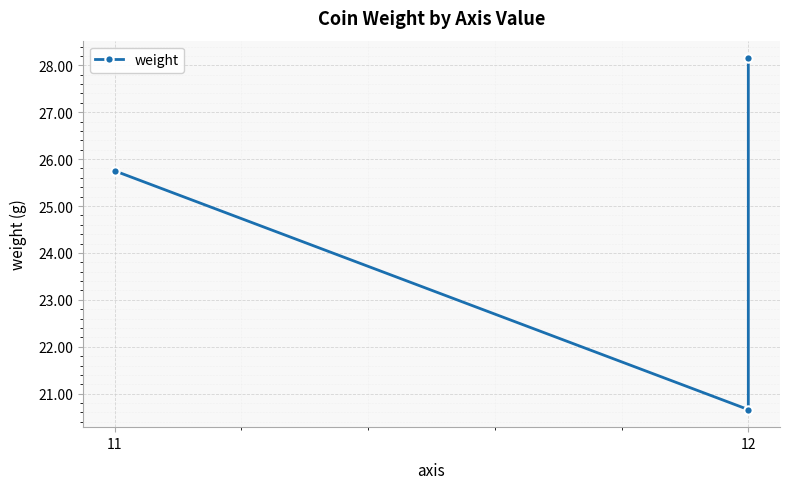

Where does the data first go above 25?

11